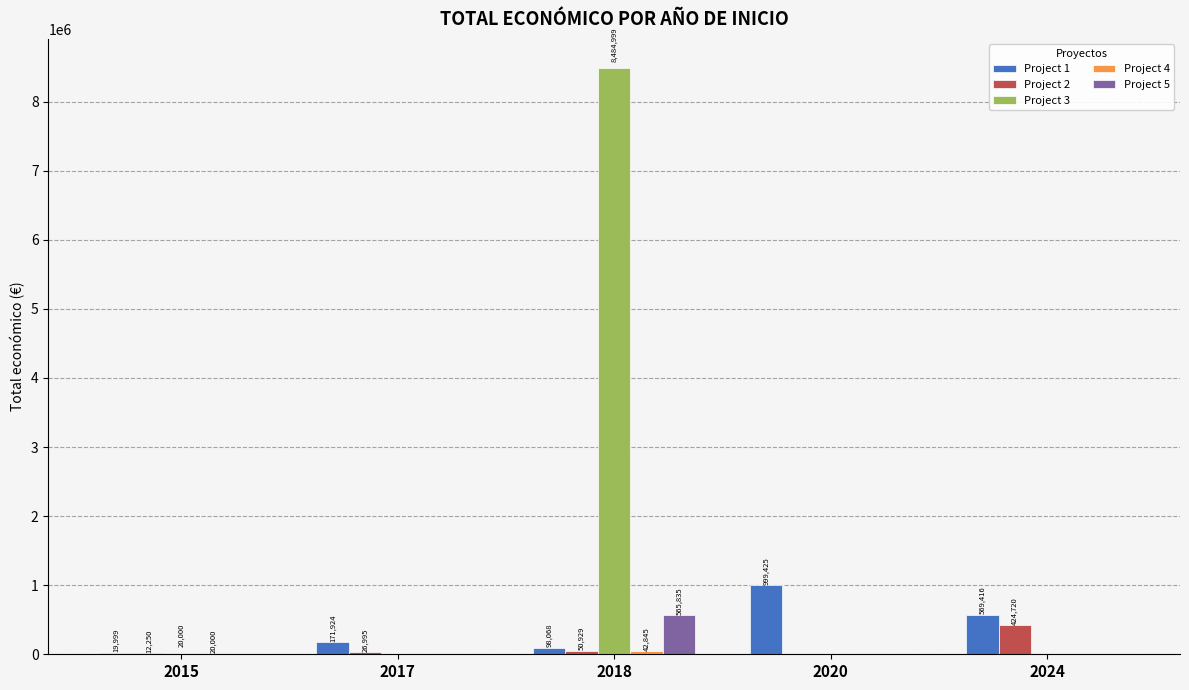

Which label corresponds to the largest value in the chart?

2018